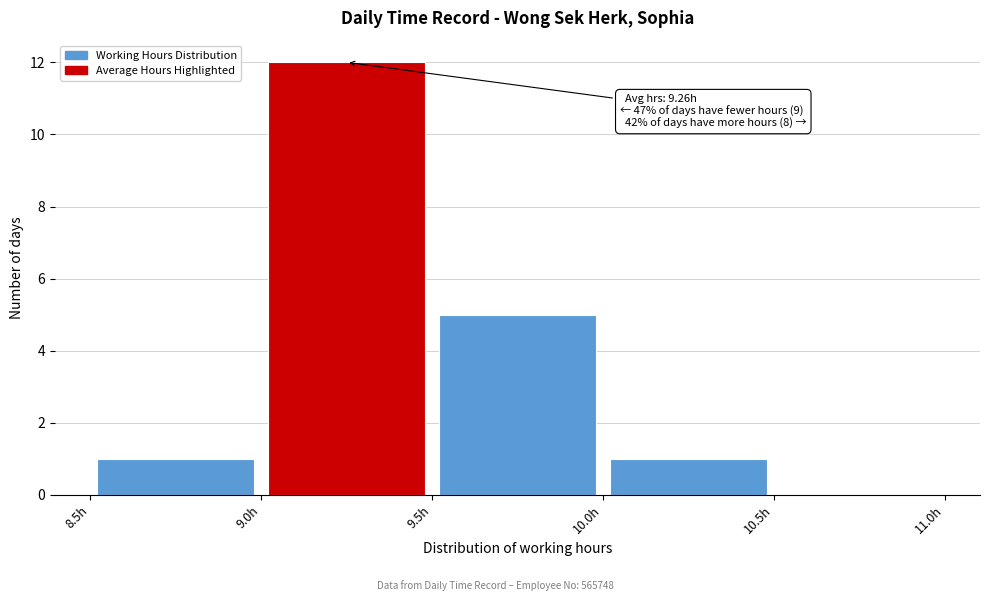

Which range on the x-axis has the tallest bar?

9.0 to 9.5